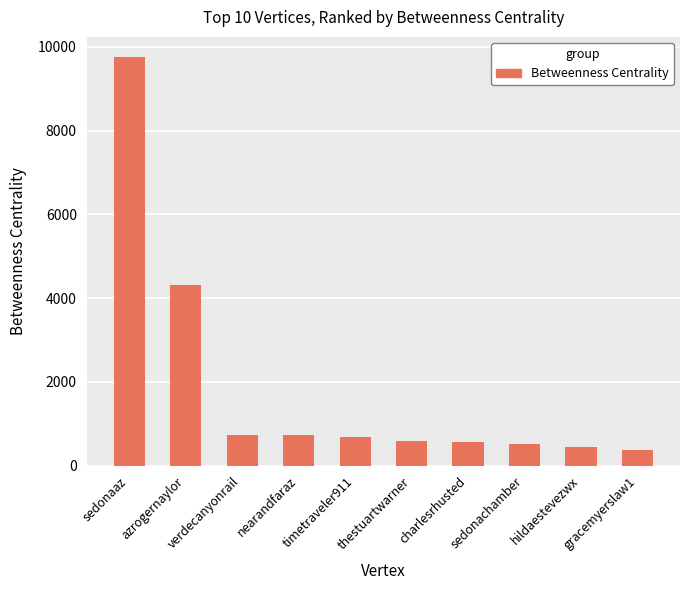

Approximately how many times larger is the value at gracemyerslaw1 compared to azrogernaylor?

0.1